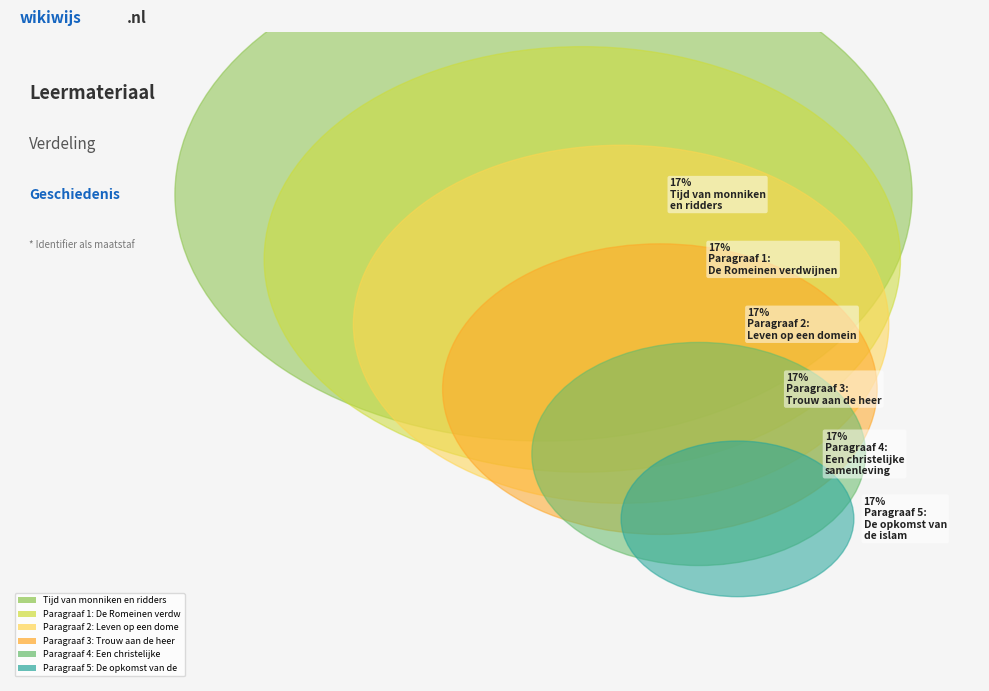

What percentage is the Paragraaf 2: Leven op een domein slice, to the nearest percent?

17%